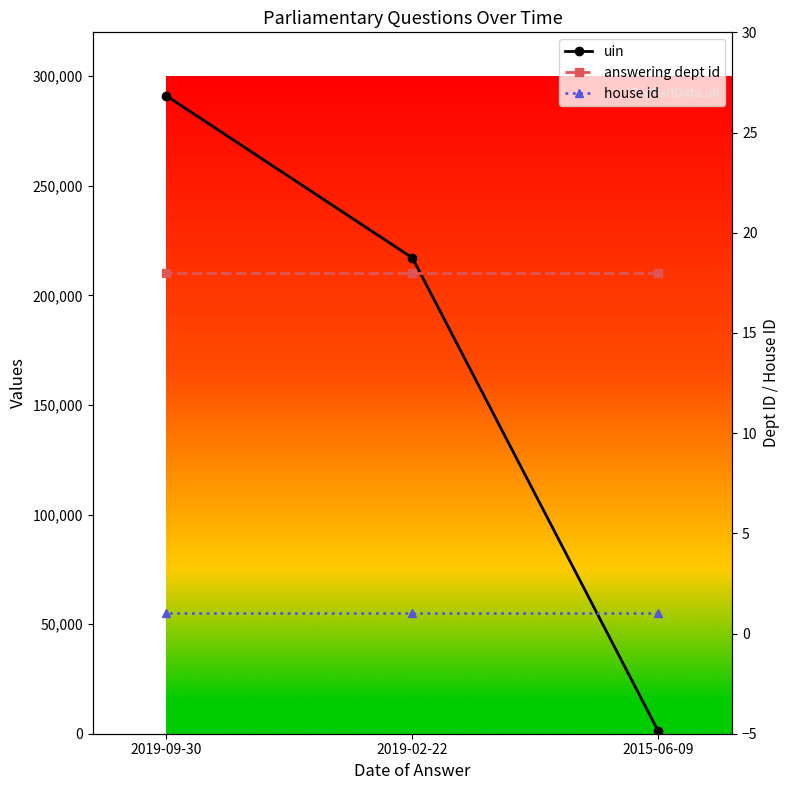

What is the label of the 1st point from the left?

2015-06-09